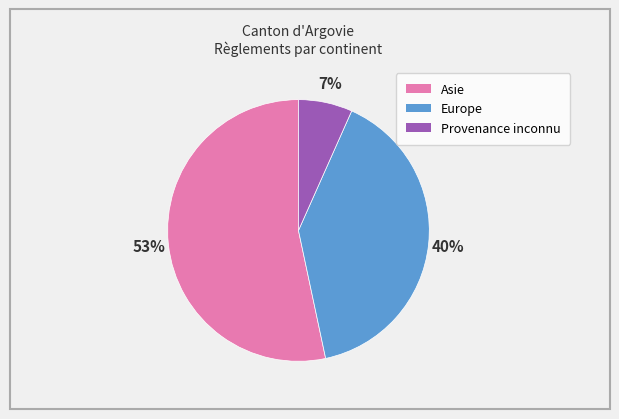

To the nearest percent, what is the average slice percentage?

33%